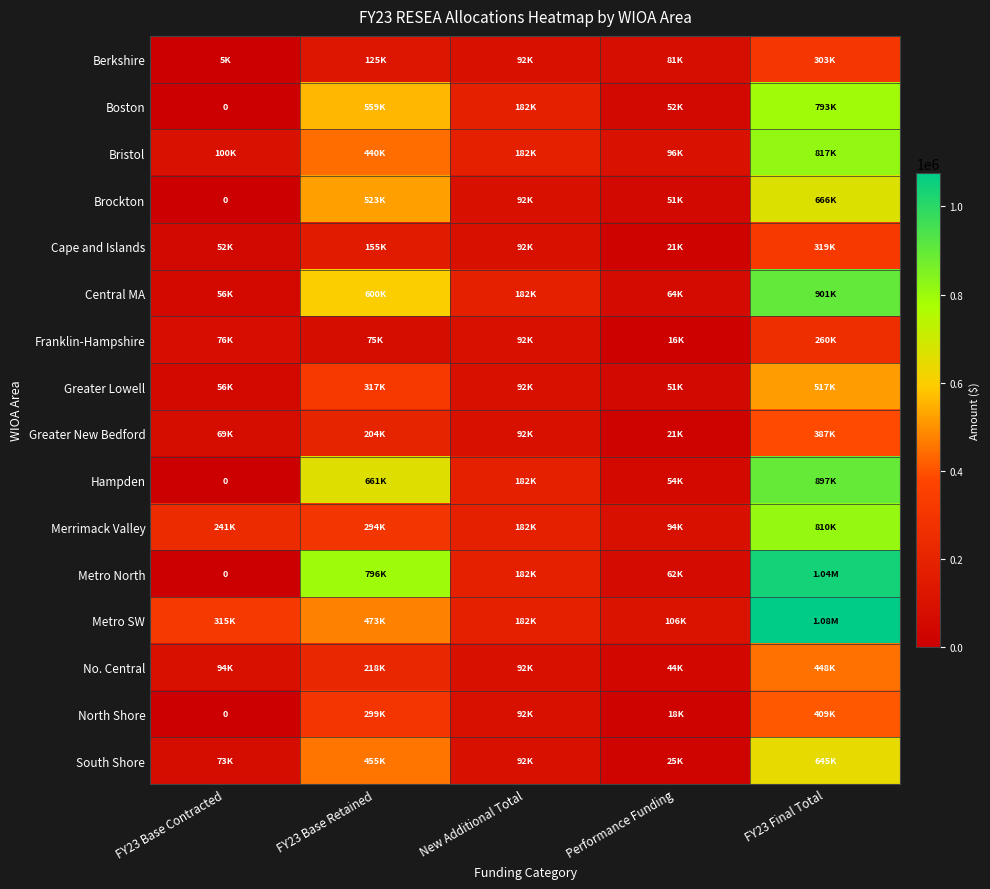

Read the Metro SW value at FY23 Base Retained.

472888.6